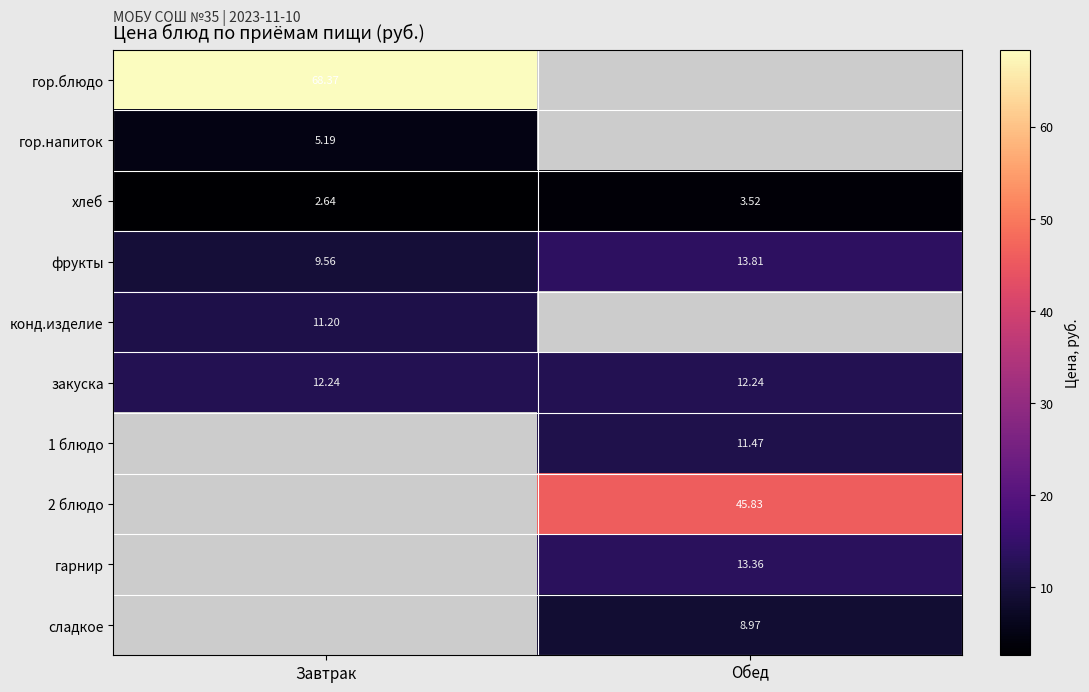

Is the value of 2 блюдо at Завтрак greater than the value of гор.напиток at Завтрак?

No